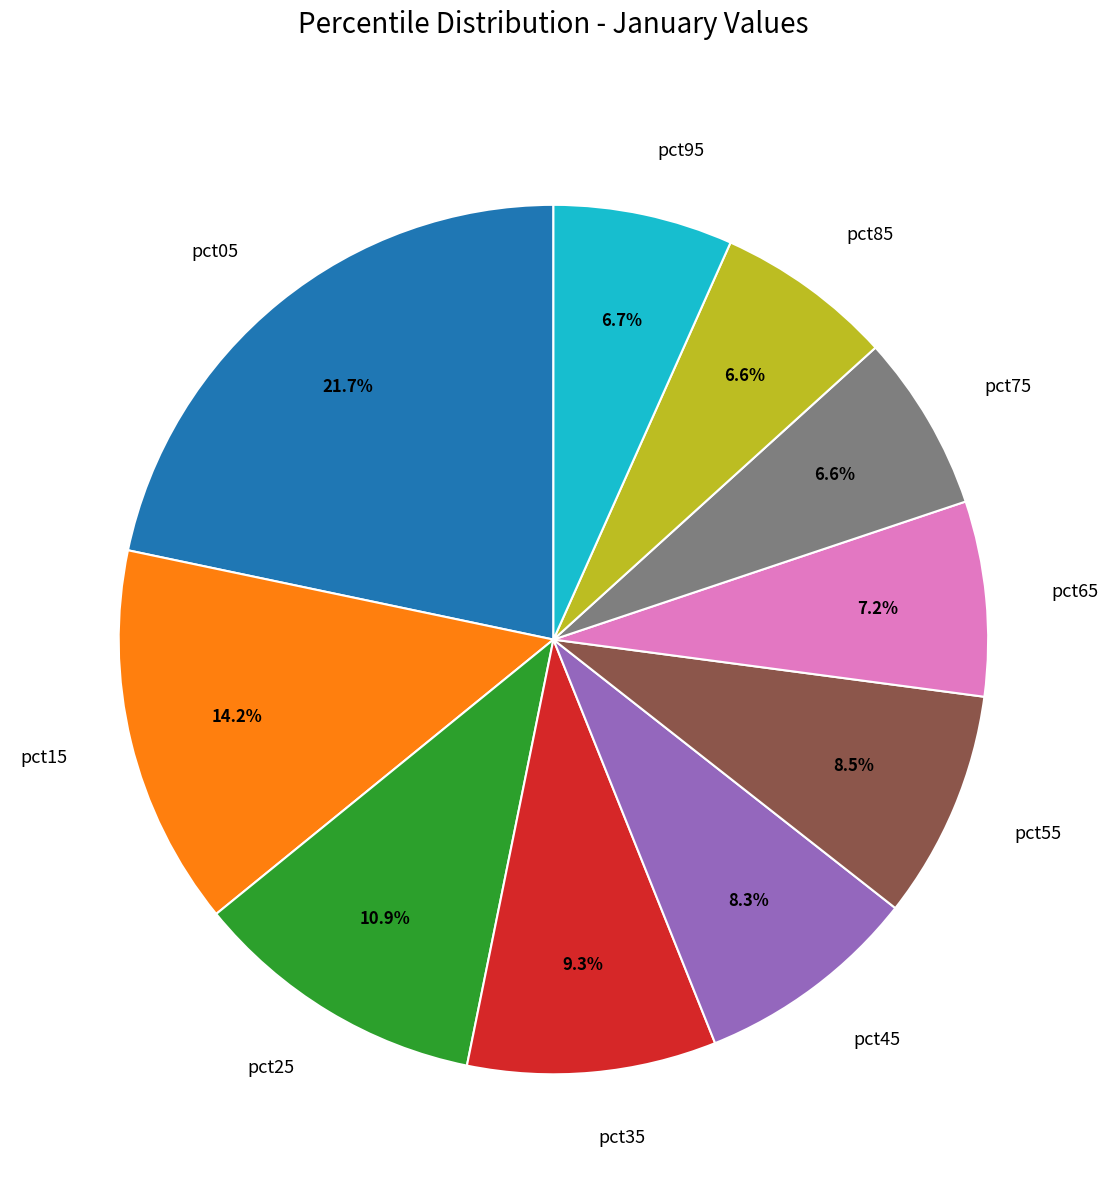

How many segments does this pie chart have?

10